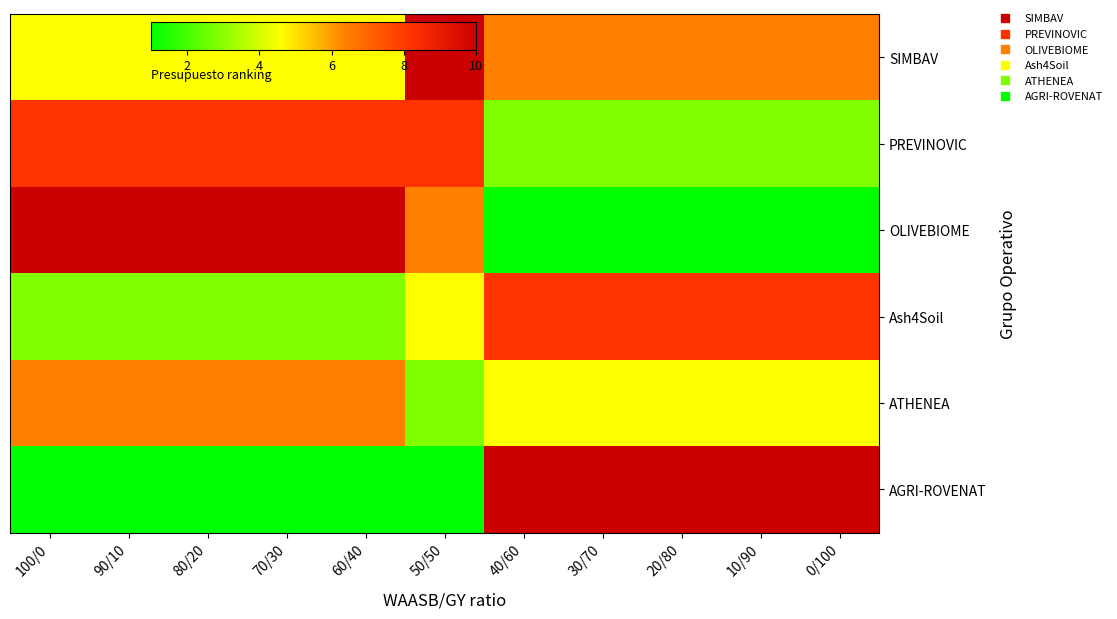

Between 50/50 and 40/60, which series saw the biggest shift?

AGRI-ROVENAT